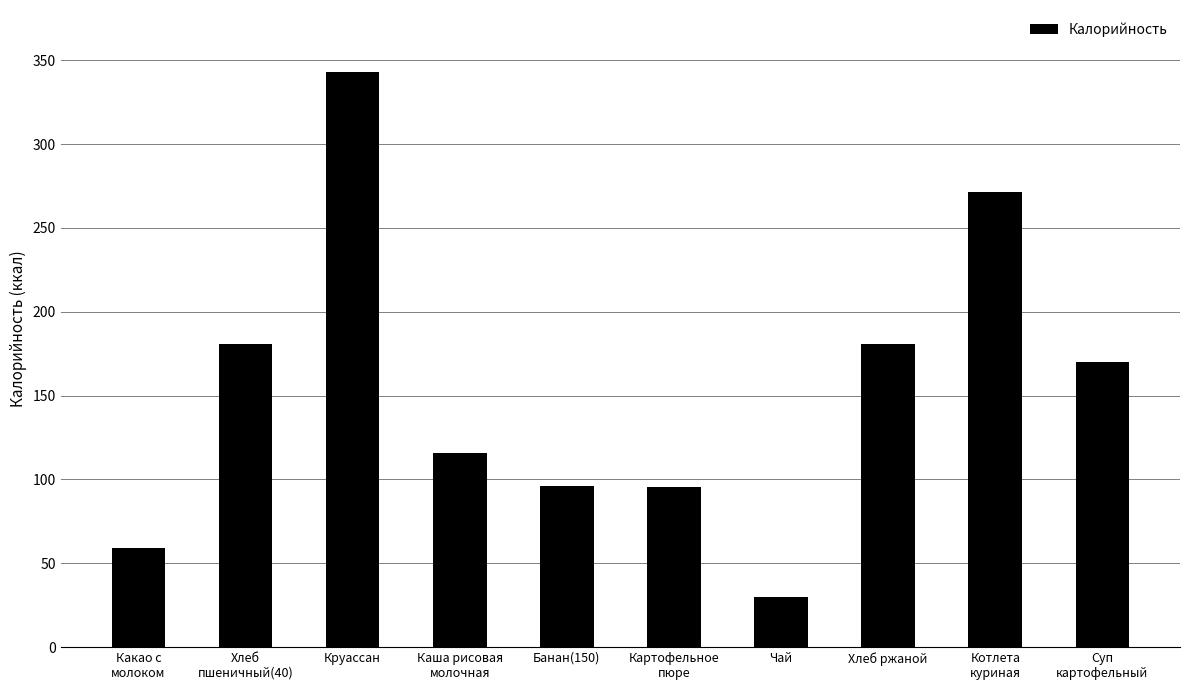

What position from the left is Картофельное
пюре?

6